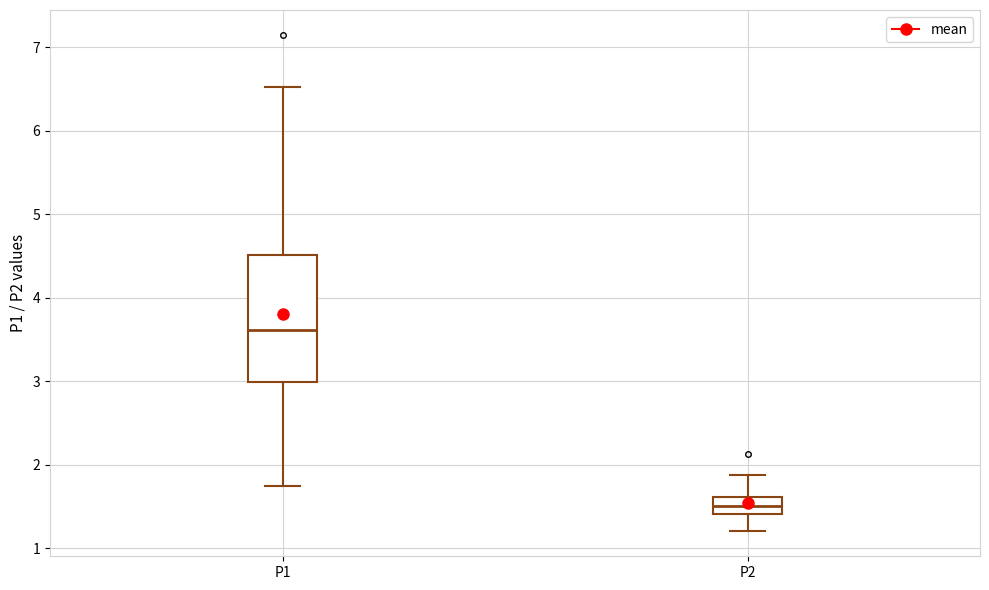

Reading left to right, transcribe this box plot: for each box, give where its median line is, the range the box spans, and where its two whiskers end, as read against the y-axis. The values are not printed on the chart, so give them approximately, as read against the axis.

P1: median 3.6, box 3.0 to 4.5, whiskers 1.8 to 6.5
P2: median 1.5, box 1.4 to 1.6, whiskers 1.2 to 1.9